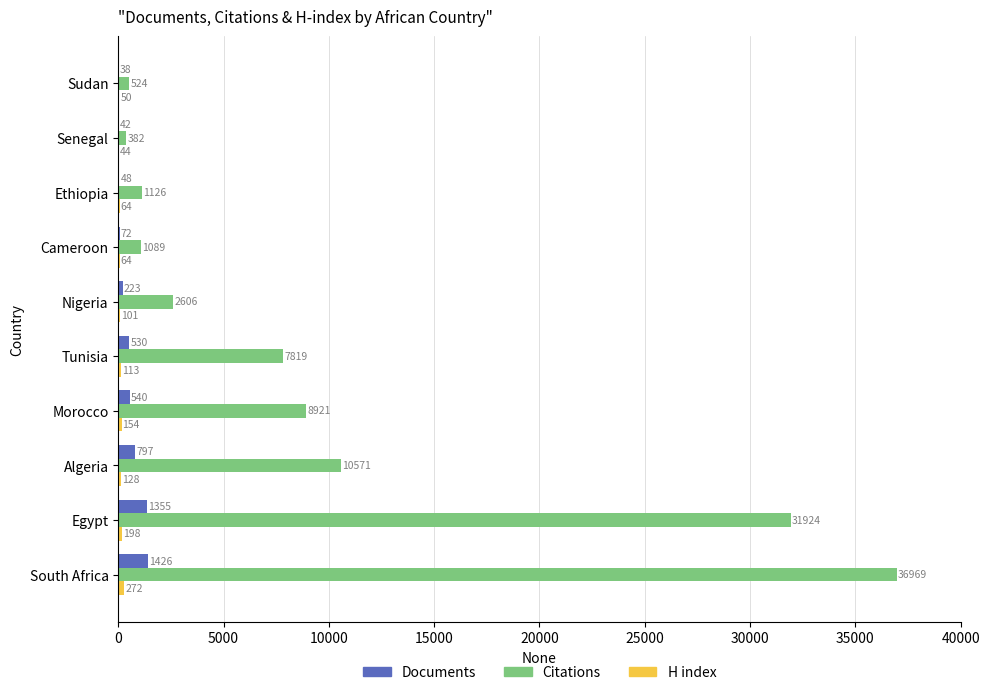

Which series has the largest total across all categories?

Citations